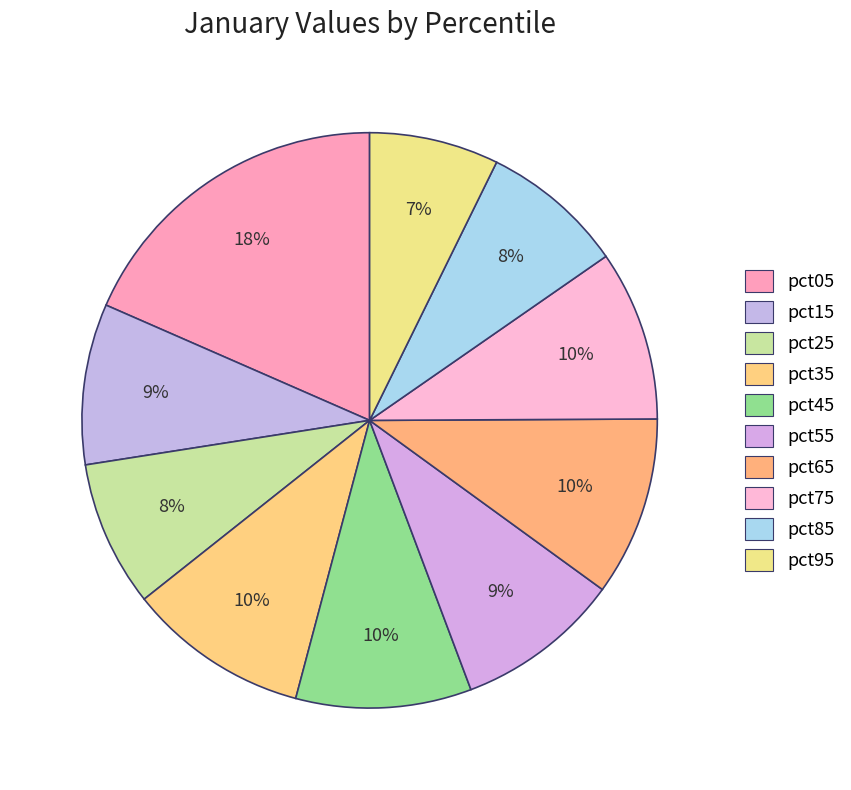

Combined, what portion of the pie is pct35 and pct75?

19.8%